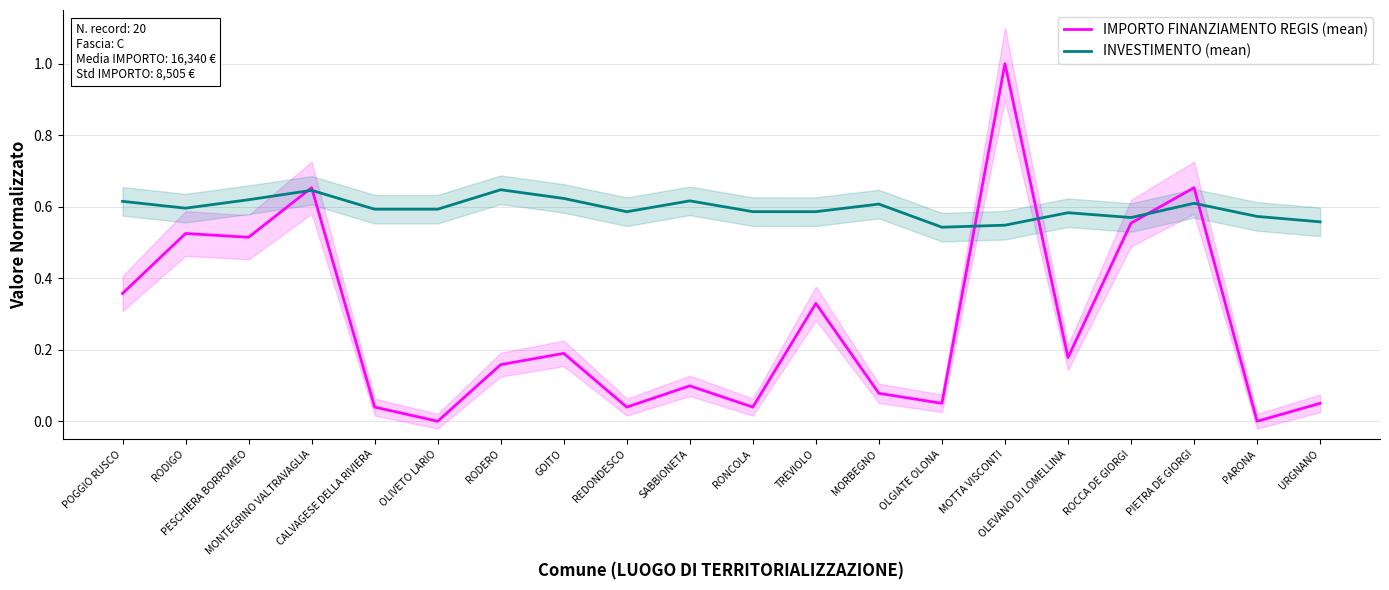

At URGNANO, list the series in order from smallest to largest.

IMPORTO FINANZIAMENTO REGIS (mean), INVESTIMENTO (mean)